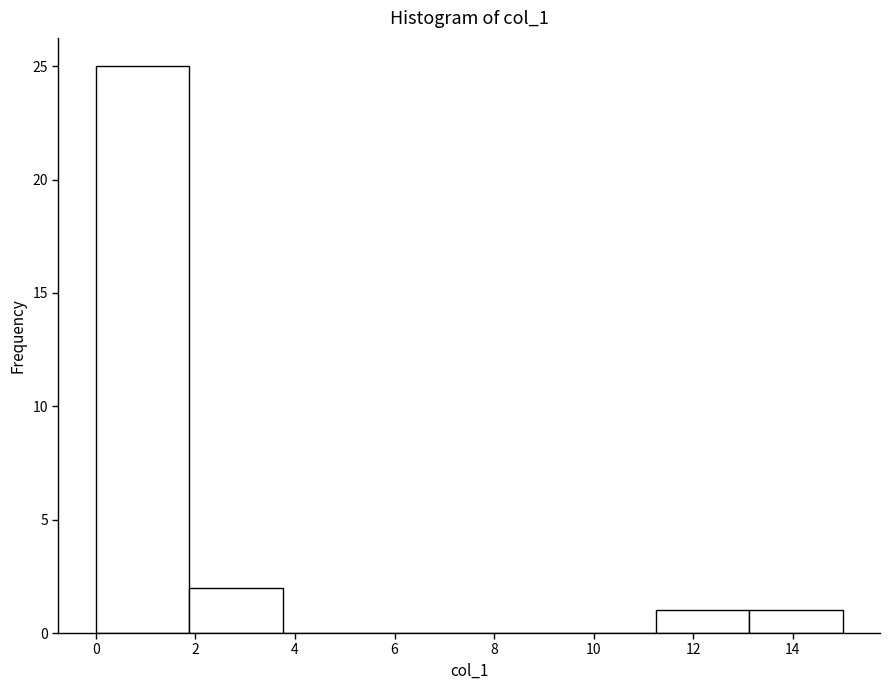

Which range on the x-axis has the tallest bar?

0.0 to 1.8